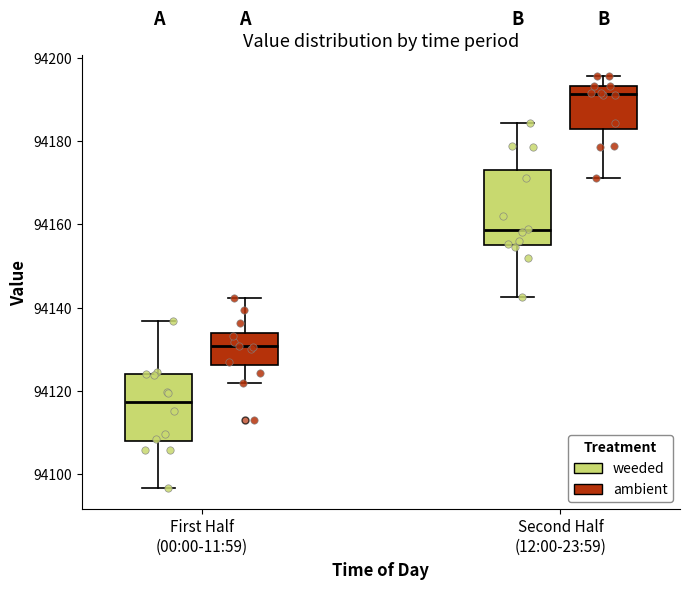

Which box's median line is the lowest?

First Half (00:00-11:59) (weeded)